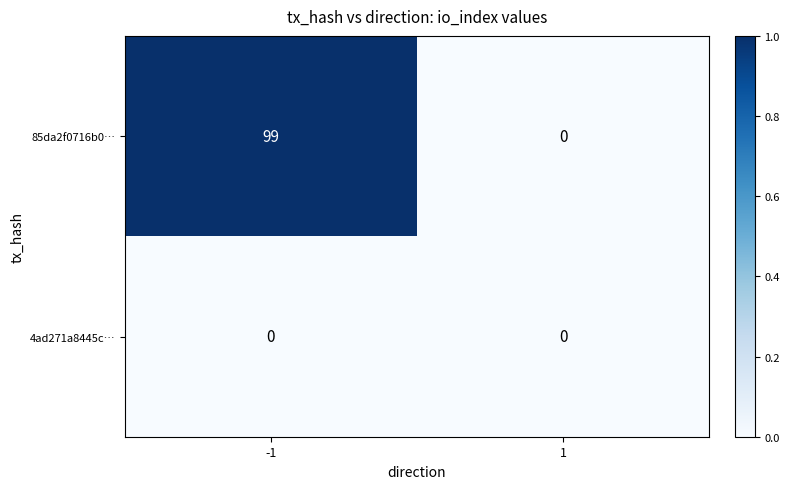

Which series has the widest spread of values?

85da2f0716b0…